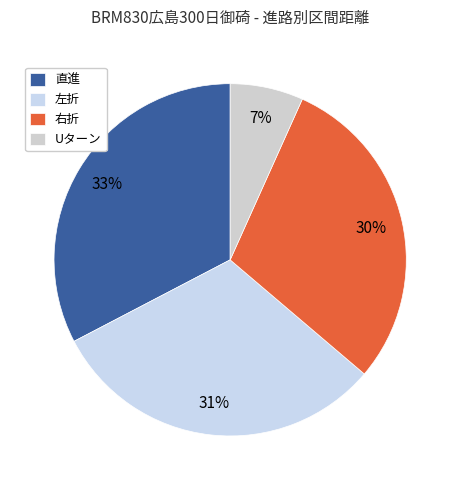

Is there a majority slice in this chart?

No